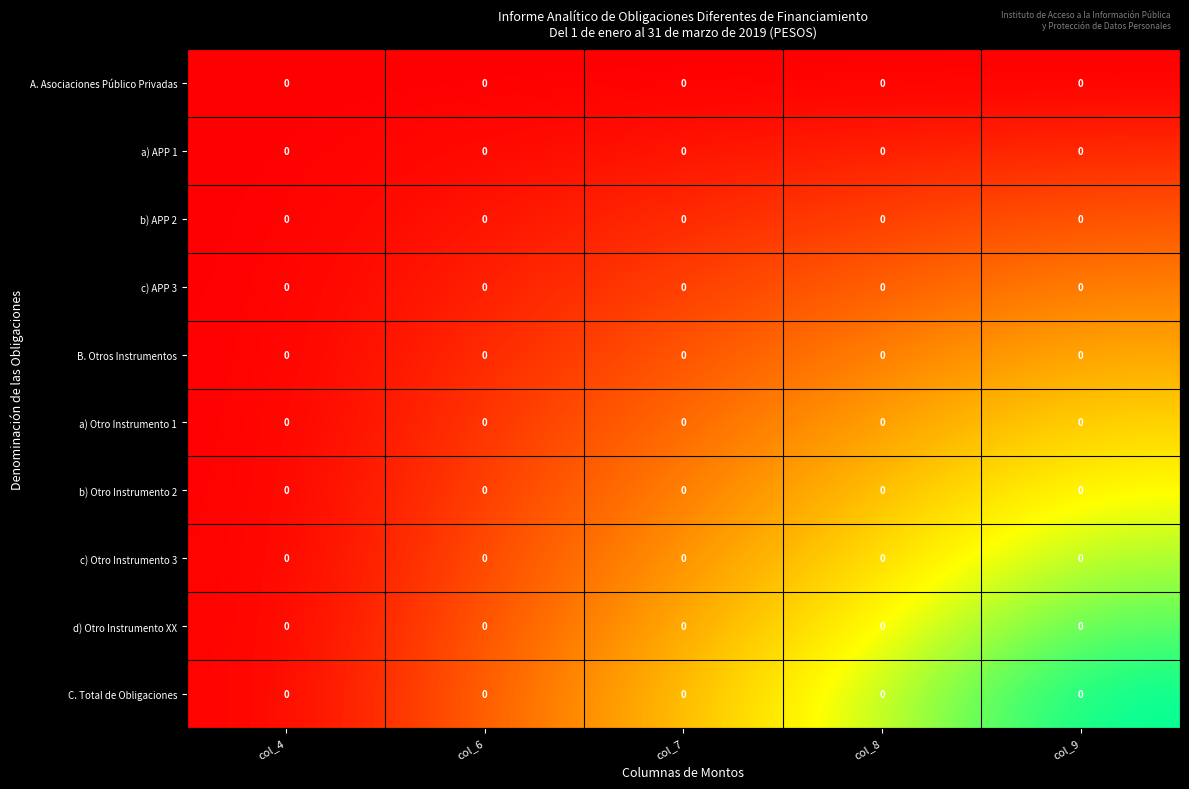

Is the value of B. Otros Instrumentos at col_4 greater than the value of C. Total de Obligaciones at col_8?

No